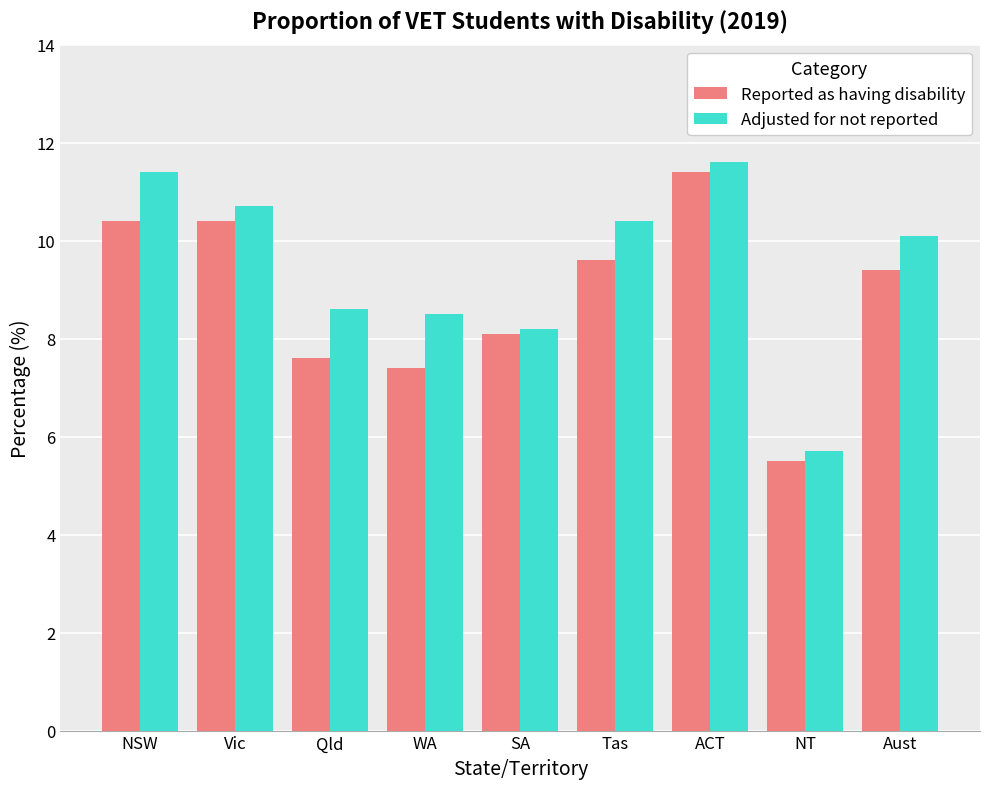

What are all the series names shown in the legend?

Reported as having disability, Adjusted for not reported